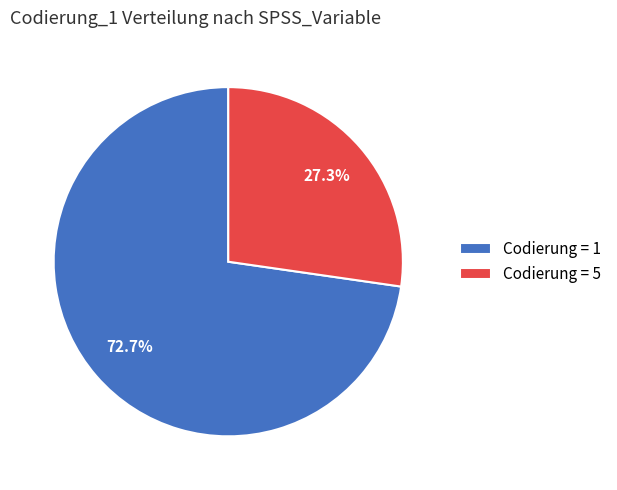

Rank the categories by value from highest to lowest.

Codierung = 1, Codierung = 5